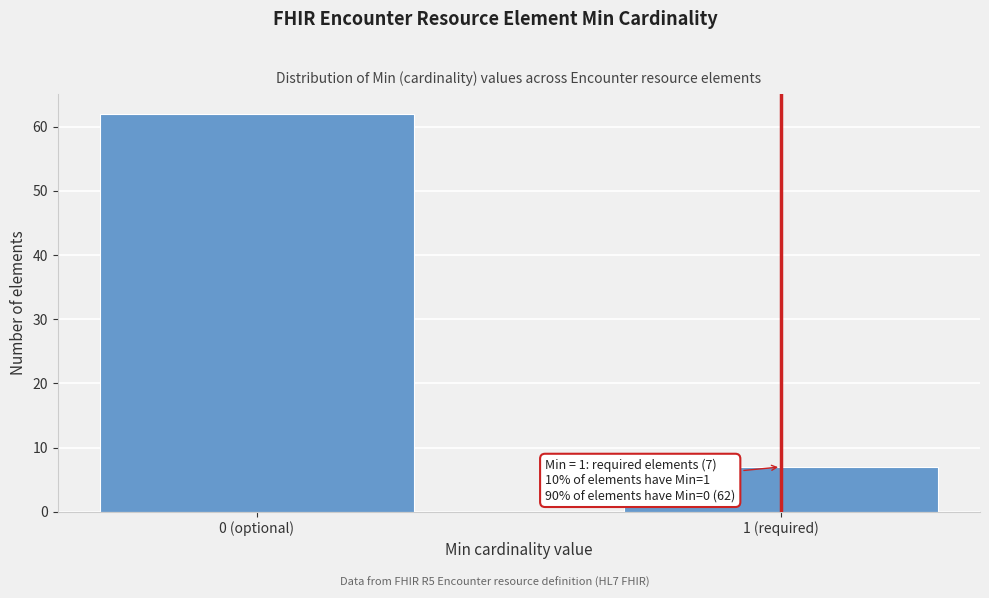

Reading left to right, extract all data points from this chart.

62	7